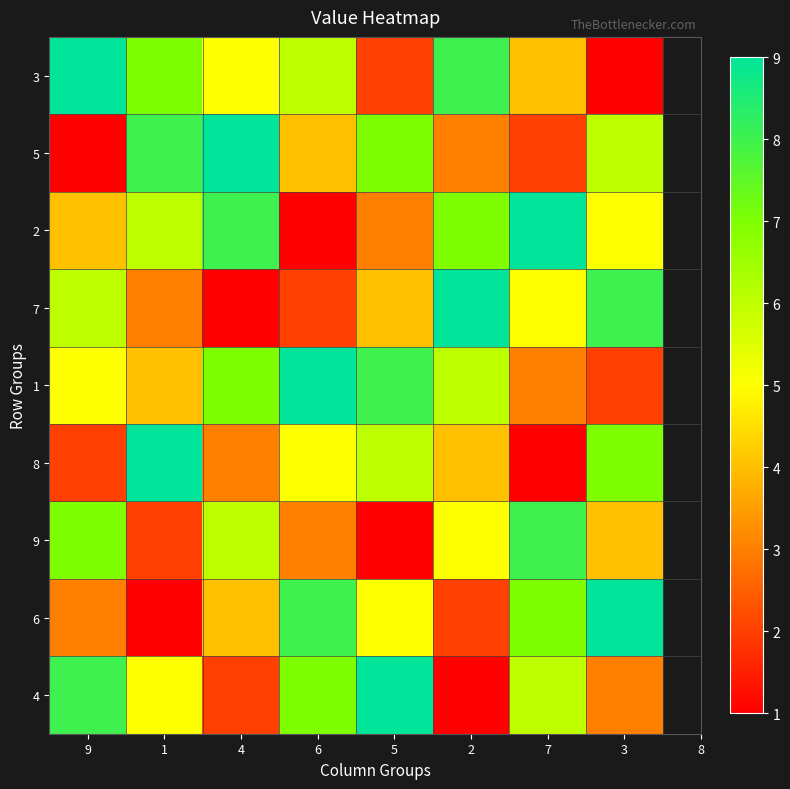

List the series in order of their peak value, lowest first.

9, 3, 5, 2, 7, 1, 8, 6, 4